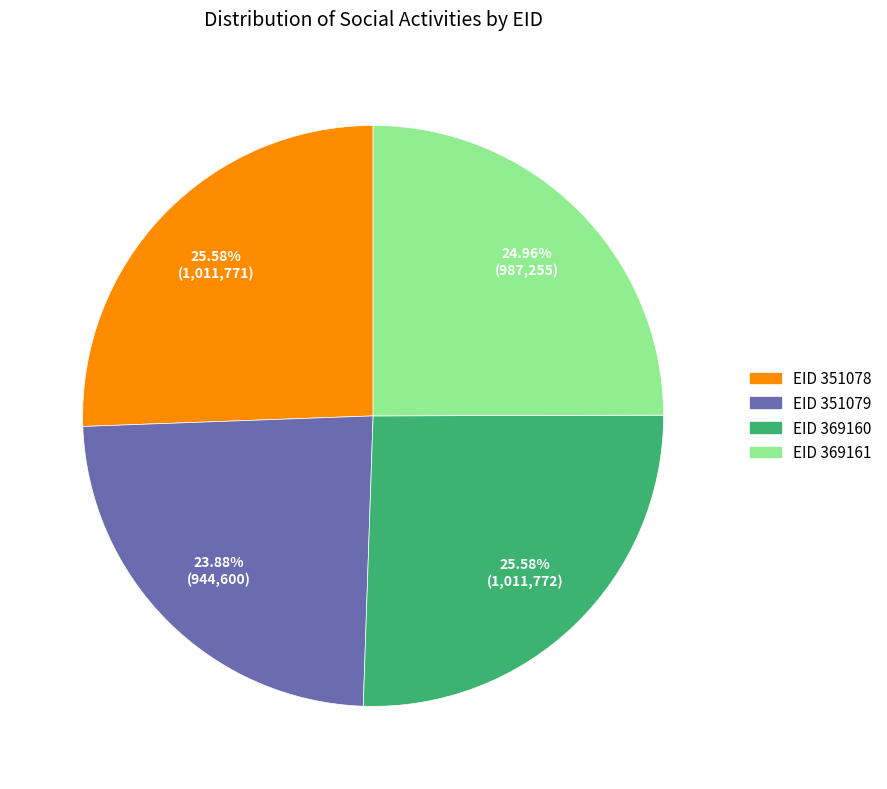

Does any single category account for the majority?

No